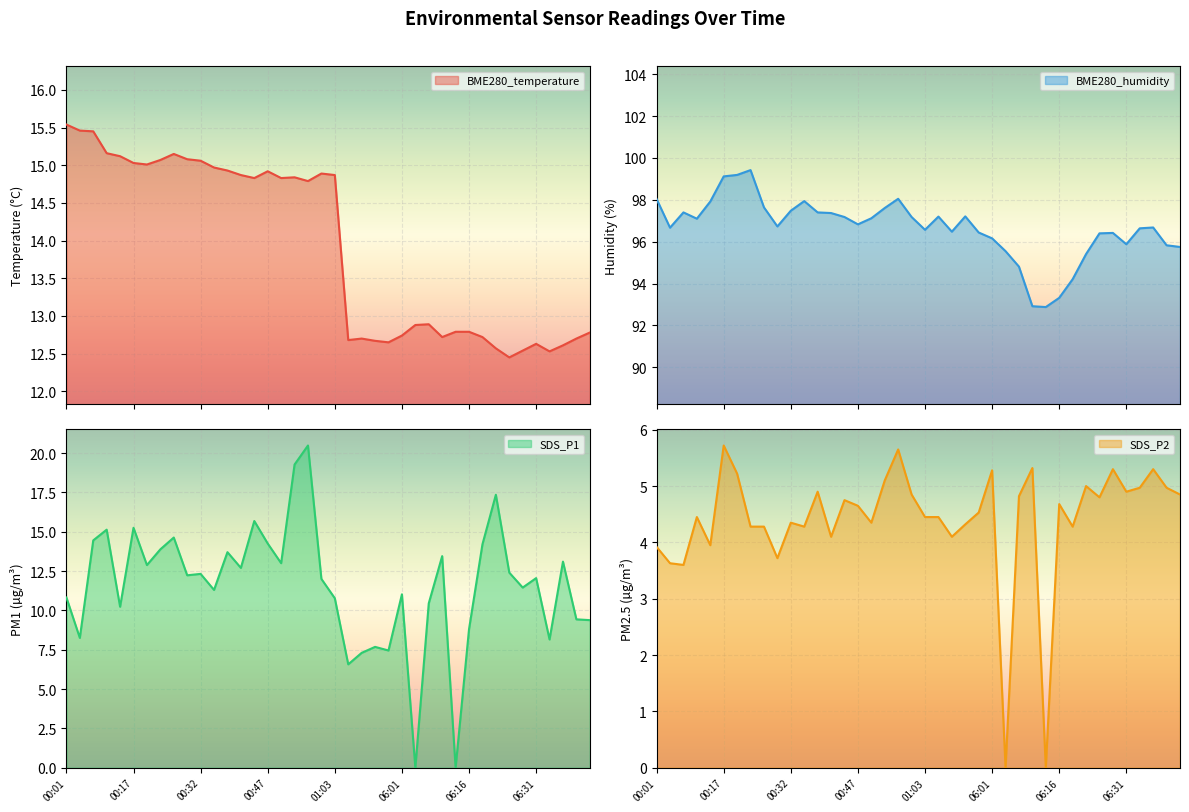

List the labels in order of SDS_P1 value, smallest first.

06:04, 06:13, 05:49, 05:52, 05:58, 05:55, 06:35, 00:05, 06:16, 06:44, 06:41, 00:14, 06:07, 01:03, 00:01, 06:01, 00:35, 06:28, 01:00, 06:31, 00:29, 00:32, 06:25, 00:41, 00:20, 00:50, 06:38, 06:10, 00:38, 00:23, 06:19, 00:47, 00:08, 00:26, 00:11, 00:17, 00:44, 06:22, 00:54, 00:57